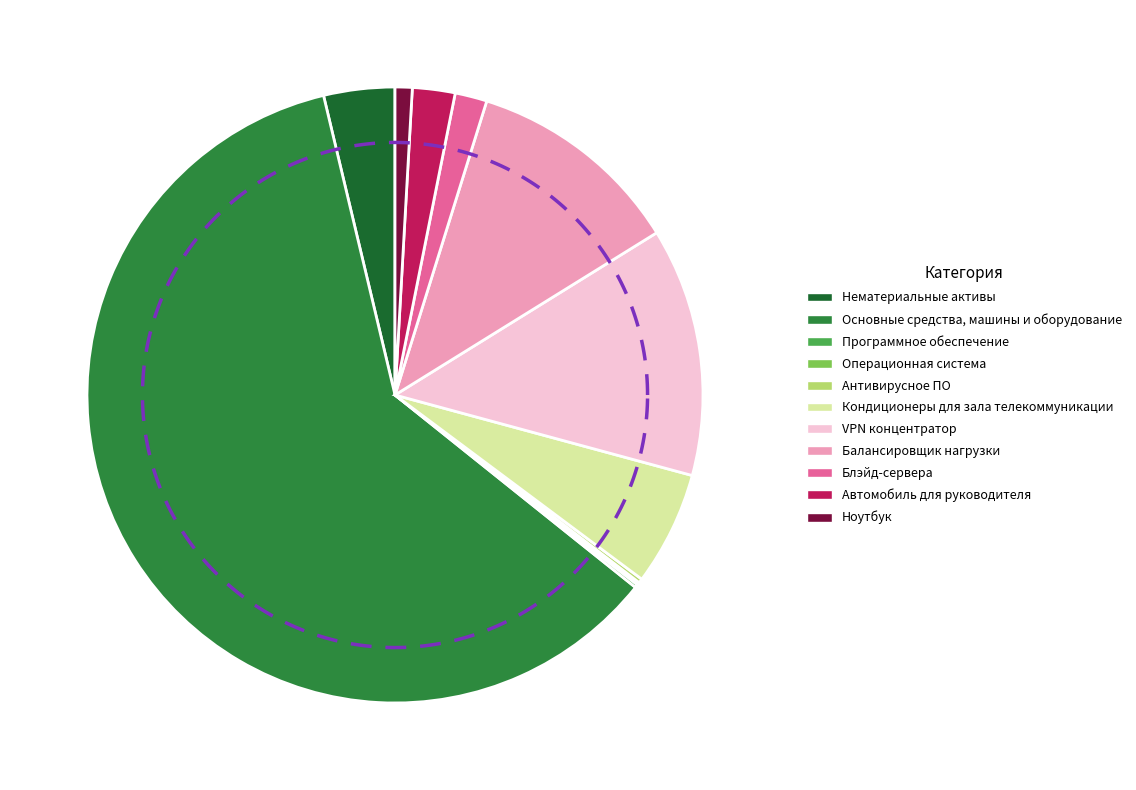

What is the change in value from VPN концентратор to Ноутбук?

-34858868.7